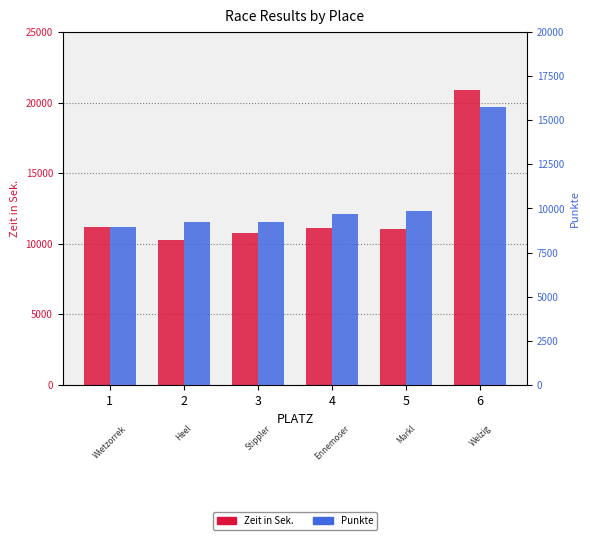

How many distinct data groups are displayed?

2